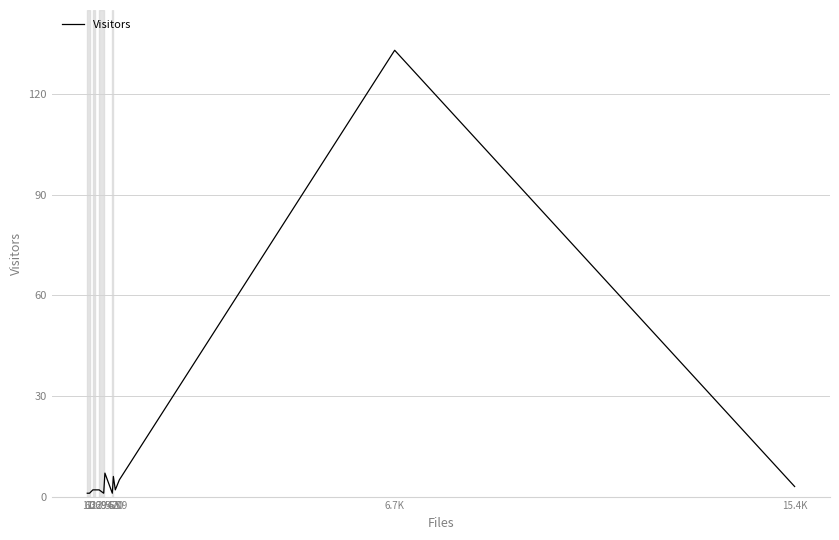

What is the greatest value displayed?

133